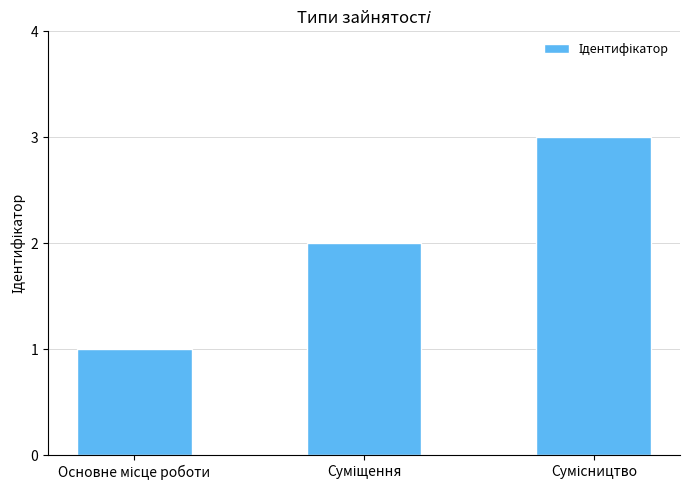

What is the sum of all values?

6